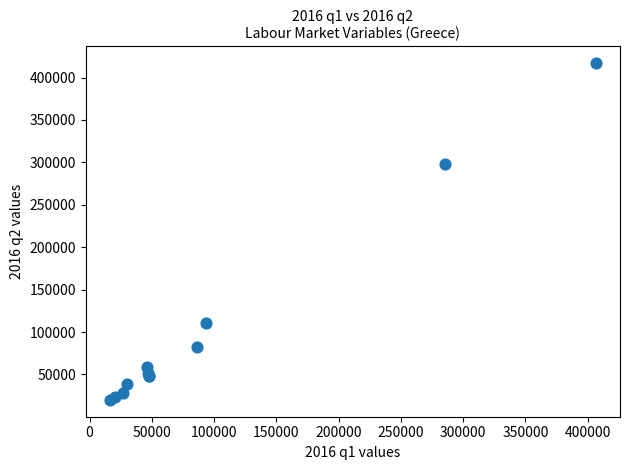

What Y value in the scatter plot is closest to 218540?

297616